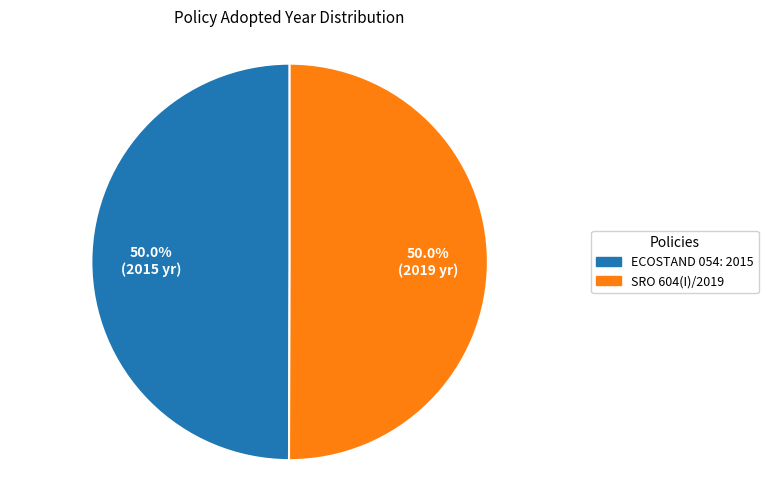

The ECOSTAND 054: 2015 slice represents 36% of the pie. True or false?

False